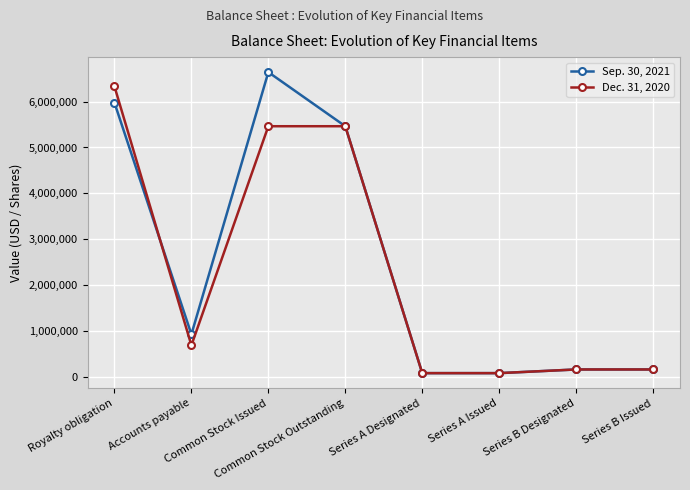

What is the sum of all Dec. 31, 2020 values?

18424618